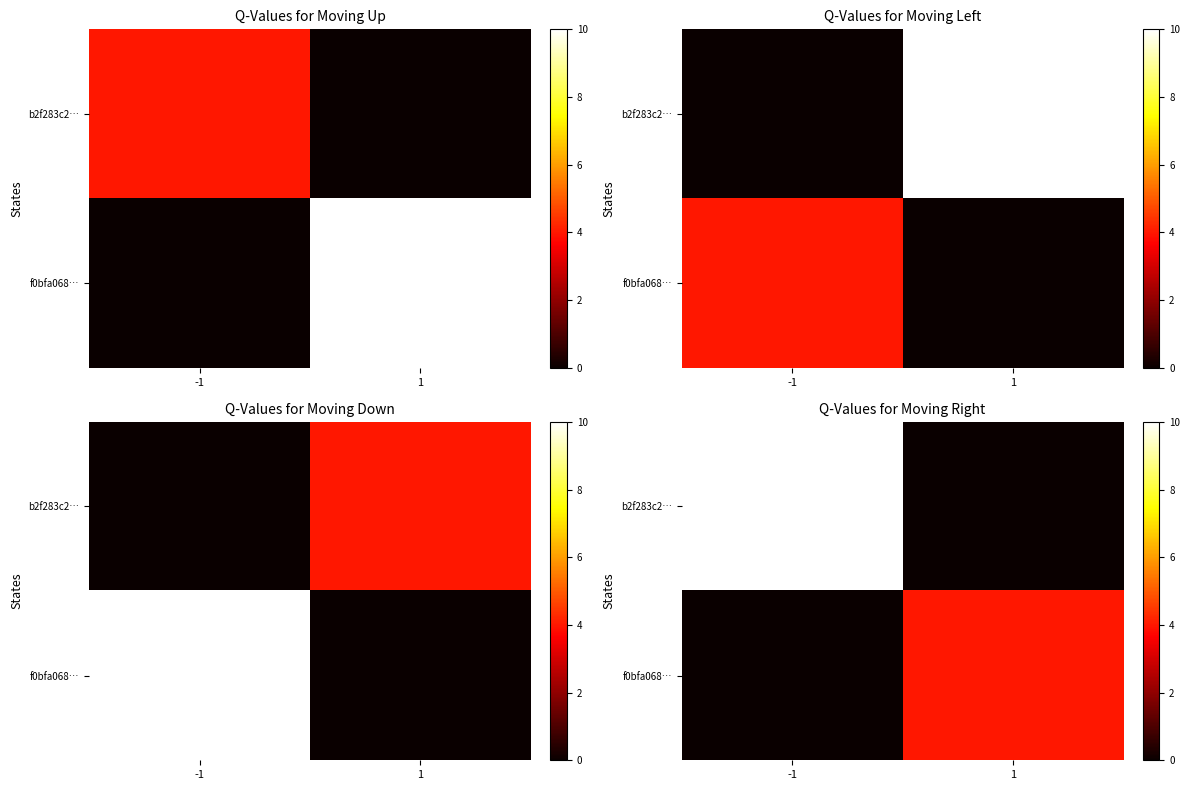

What is the difference between the f0bfa068… values at -1 and 1?

4